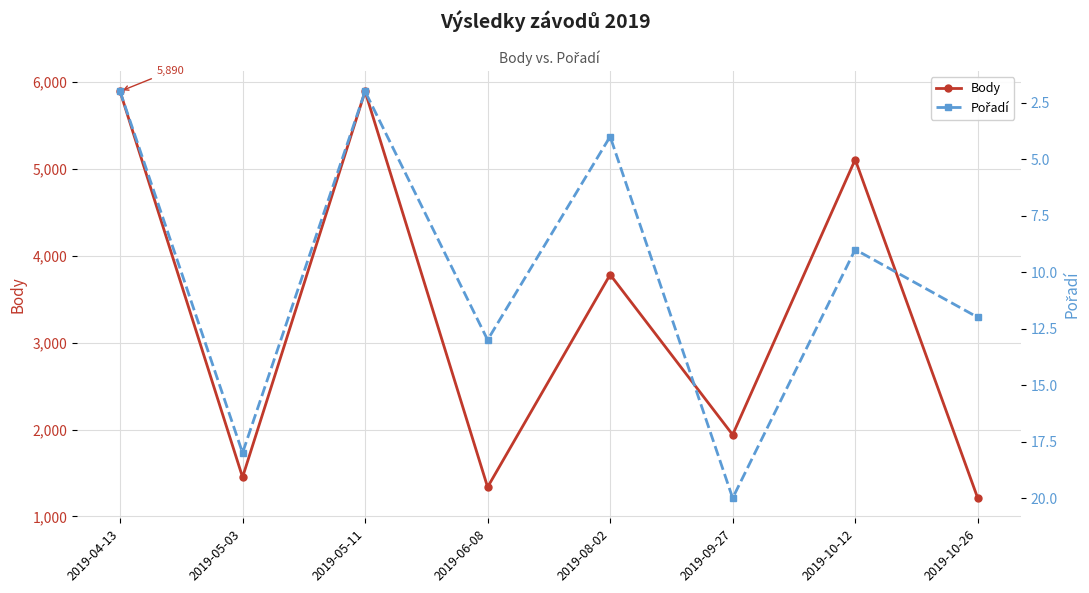

Reading right to left, what are all the values shown in this chart?

Body: 1212	5106	1940	3782	1338	5890	1452	5890
Pořadí: 12	9	20	4	13	2	18	2